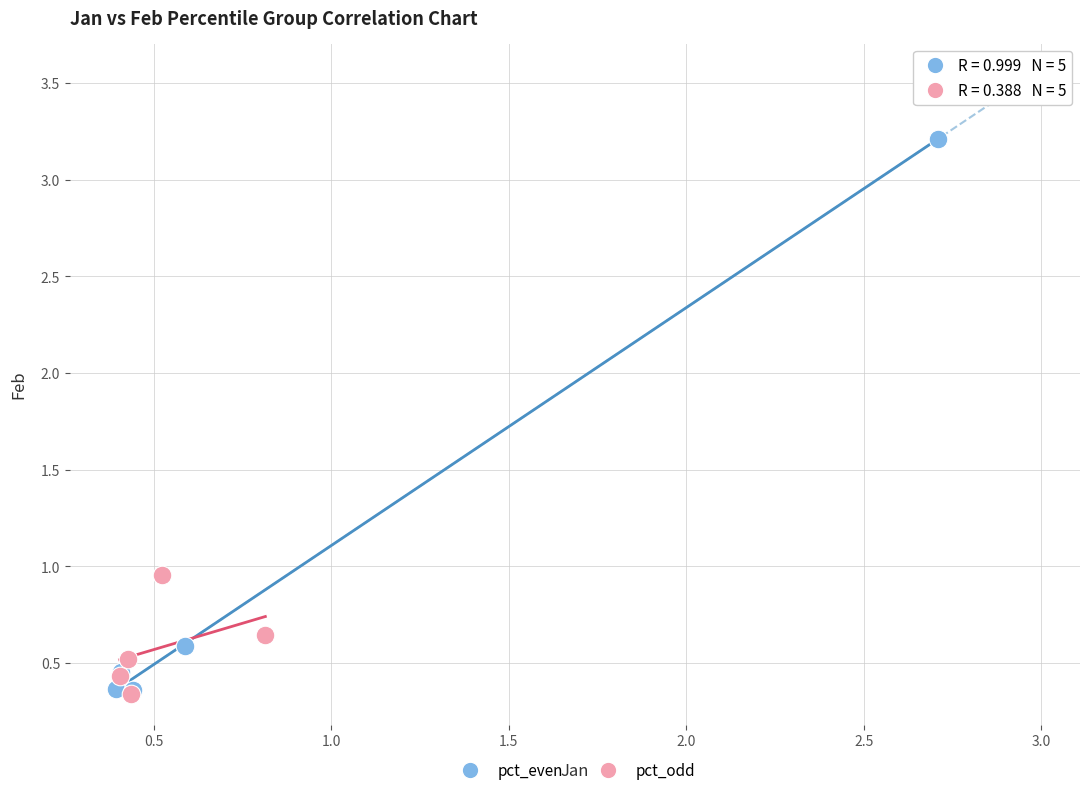

Which series reaches the maximum Y coordinate?

pct_even